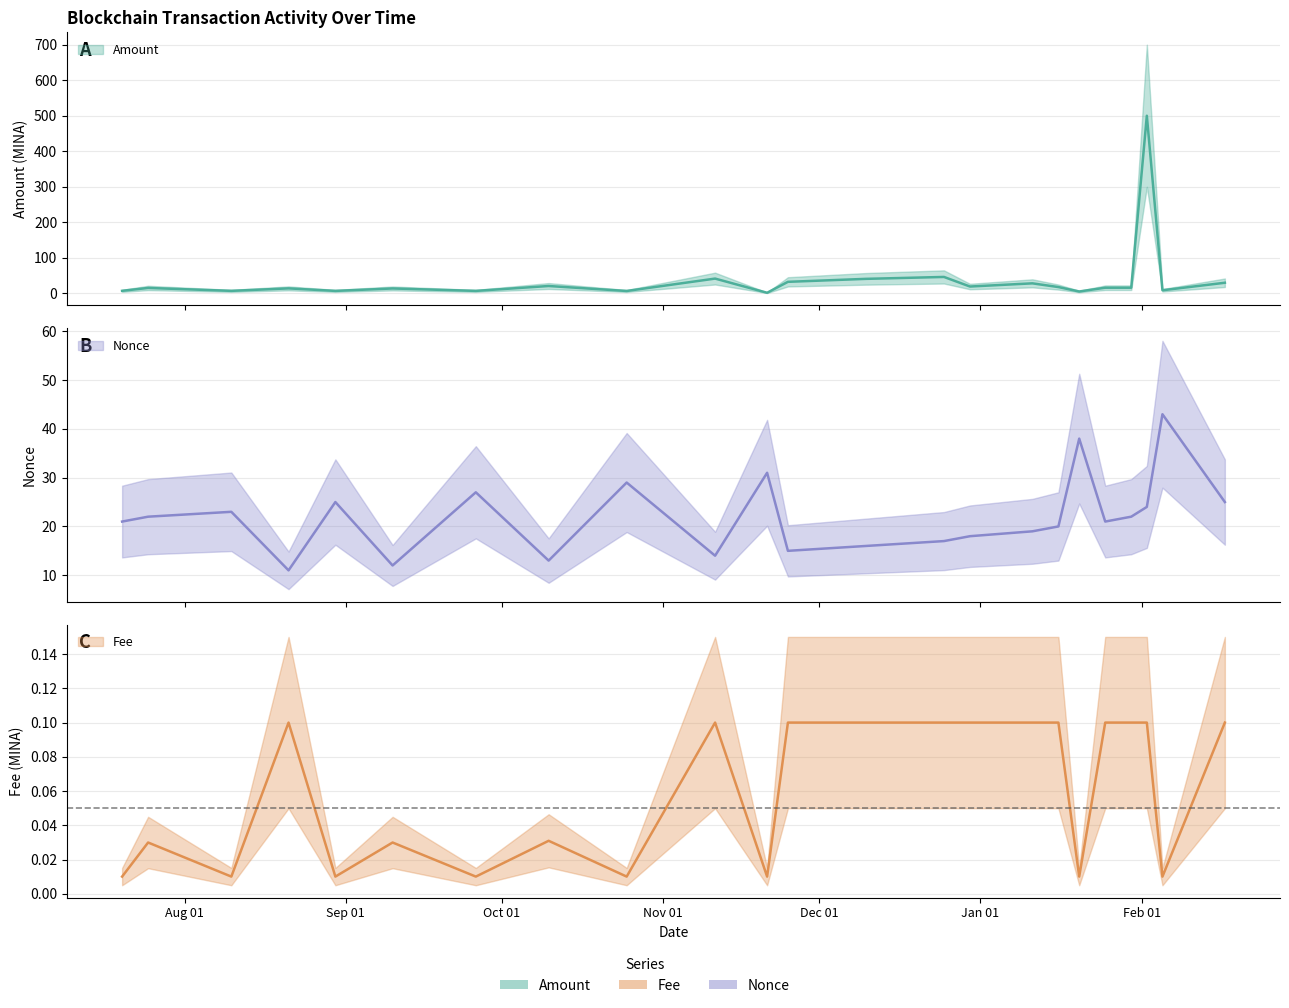

What is the difference between the highest and lowest values at 2023-10-10?

20.7